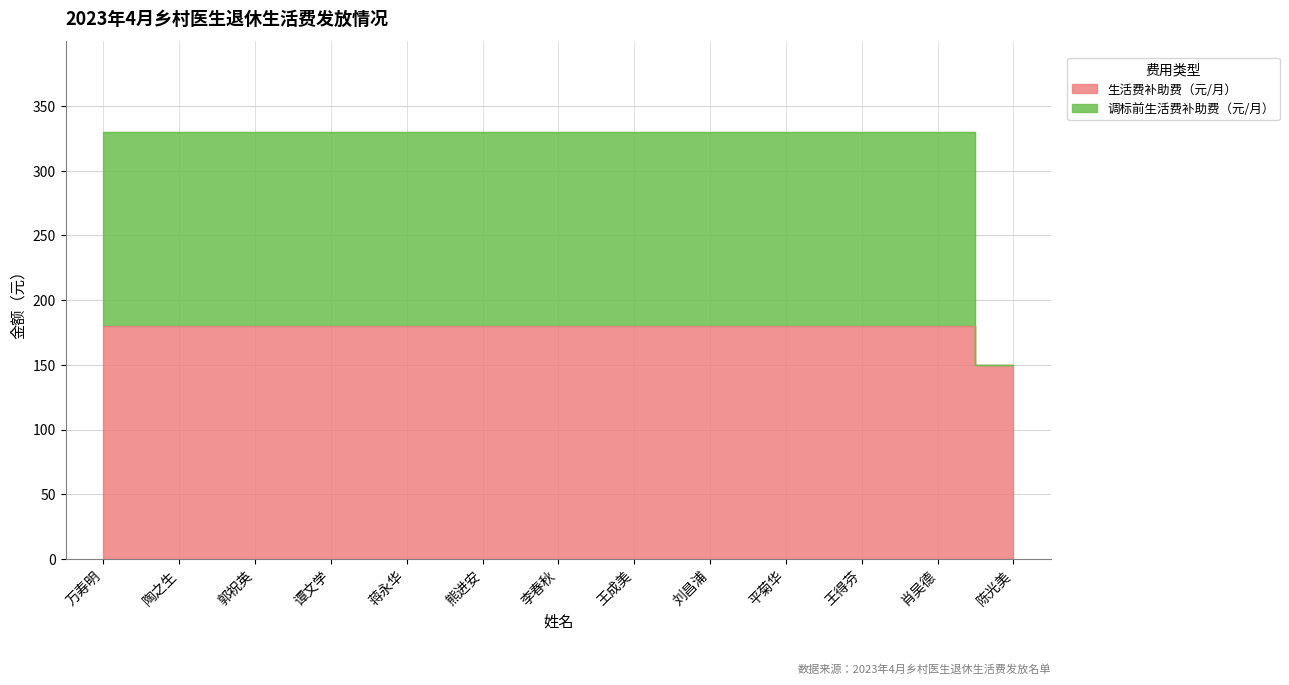

The 生活费补助费（元/月） series shows 219 at 谭文学. True or false?

False